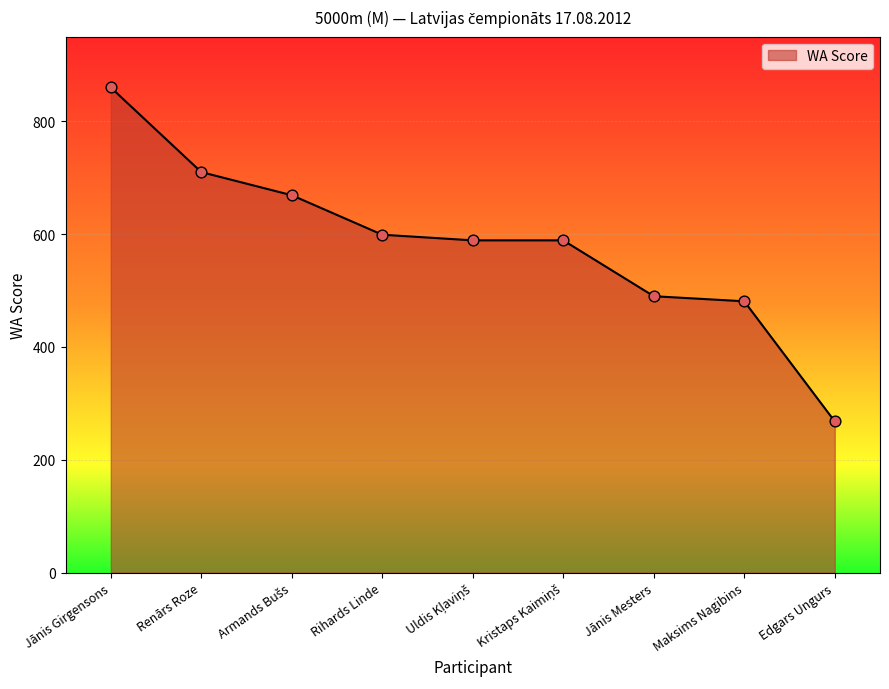

What is the change in value from Rihards Linde to Maksims Nagibins?

-118